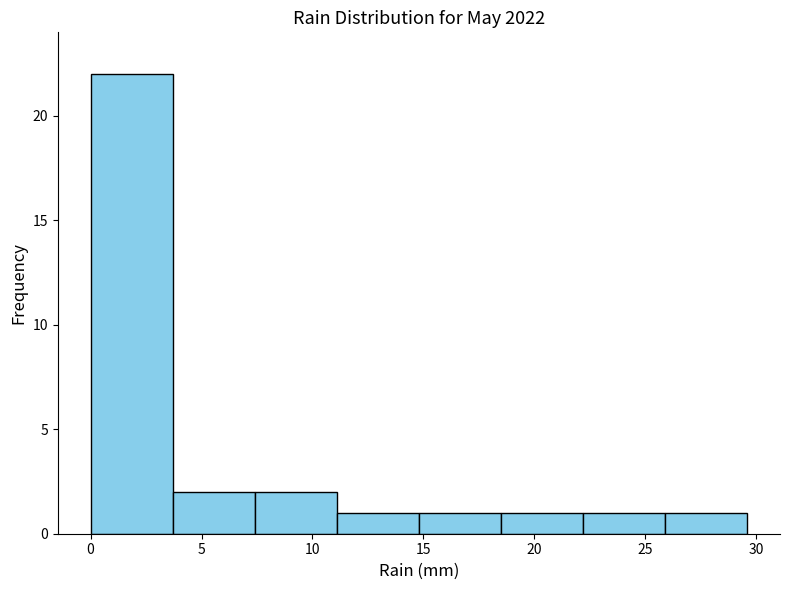

Reading left to right, transcribe this chart: for each bar, give the range it covers on the x-axis and its height. Neither the bar edges nor the heights are printed on the chart, so give them approximately, as read against the axes.

0.0 to 3.7: 22
3.7 to 7.4: 2
7.4 to 11.1: 2
11.1 to 14.8: 1
14.8 to 18.5: 1
18.5 to 22.2: 1
22.2 to 25.9: 1
25.9 to 29.6: 1